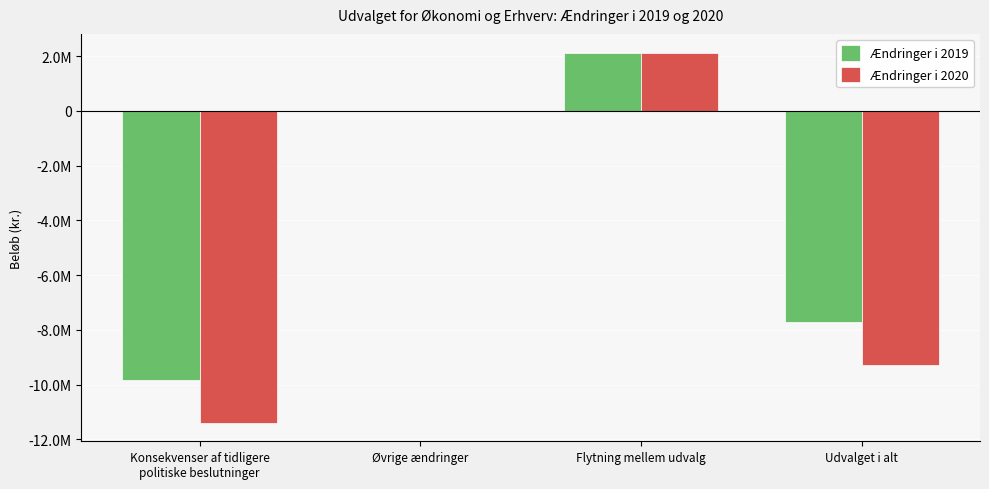

Reading right to left, extract all data points from this chart.

Ændringer i 2019: -7707576	2124321	0	-9831897
Ændringer i 2020: -9270643	2124321	0	-11394964